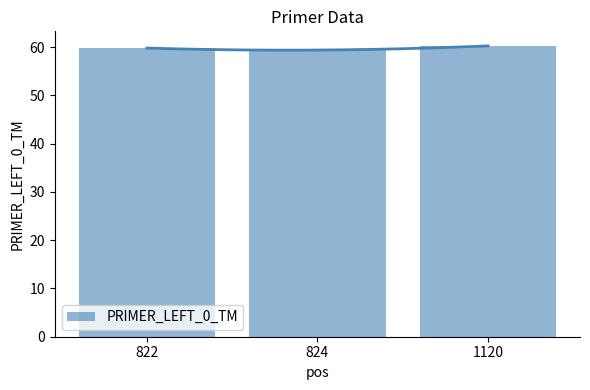

At which label is the value closest to 59?

824